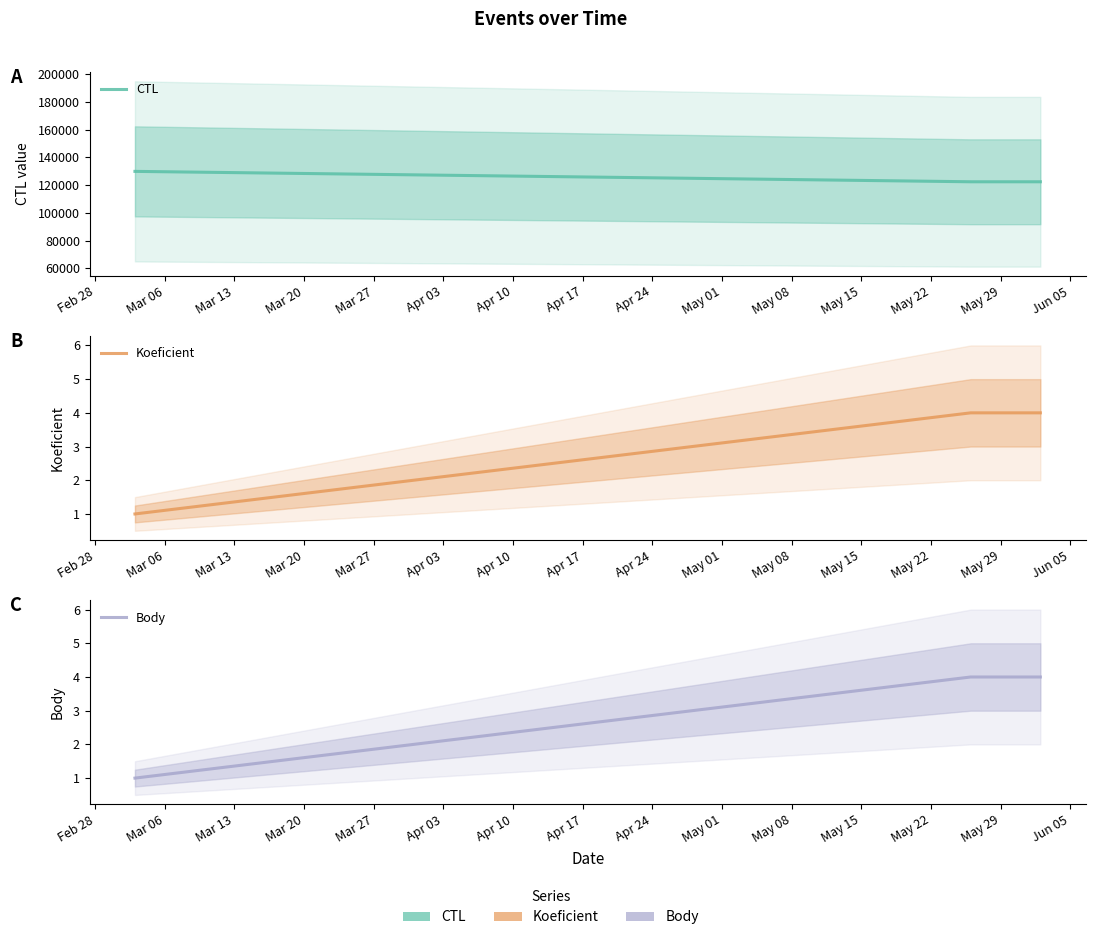

What are all the series names shown in the legend?

CTL, Koeficient, Body